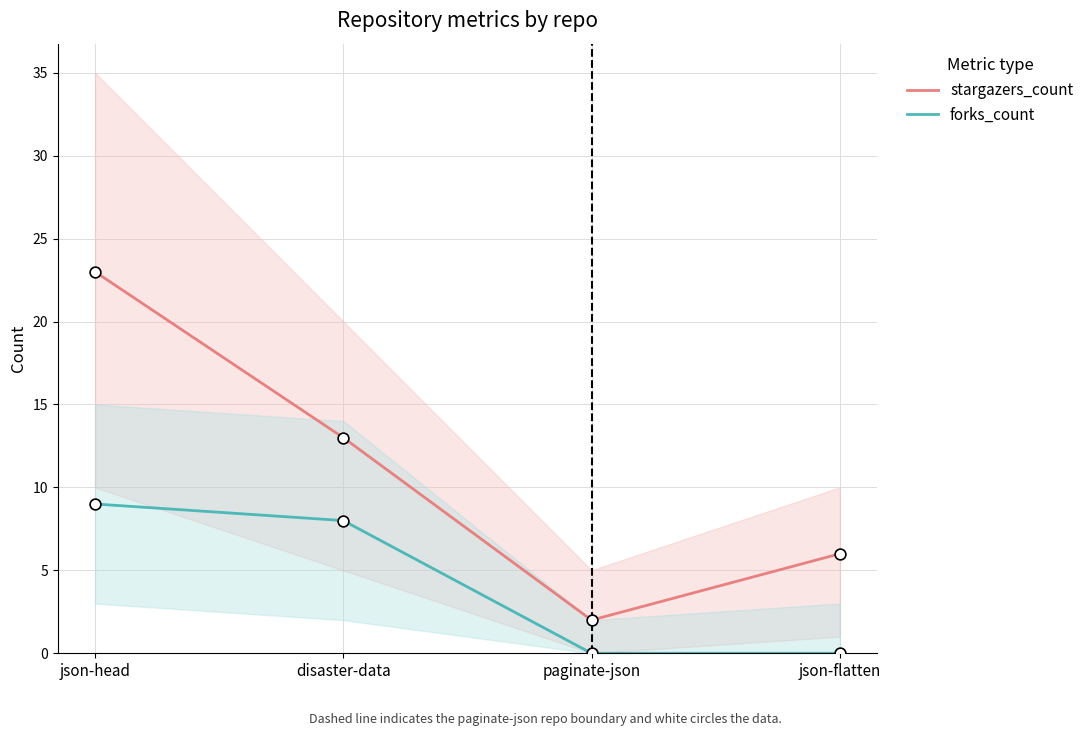

Is the value of stargazers_count at disaster-data greater than the value of forks_count at paginate-json?

Yes